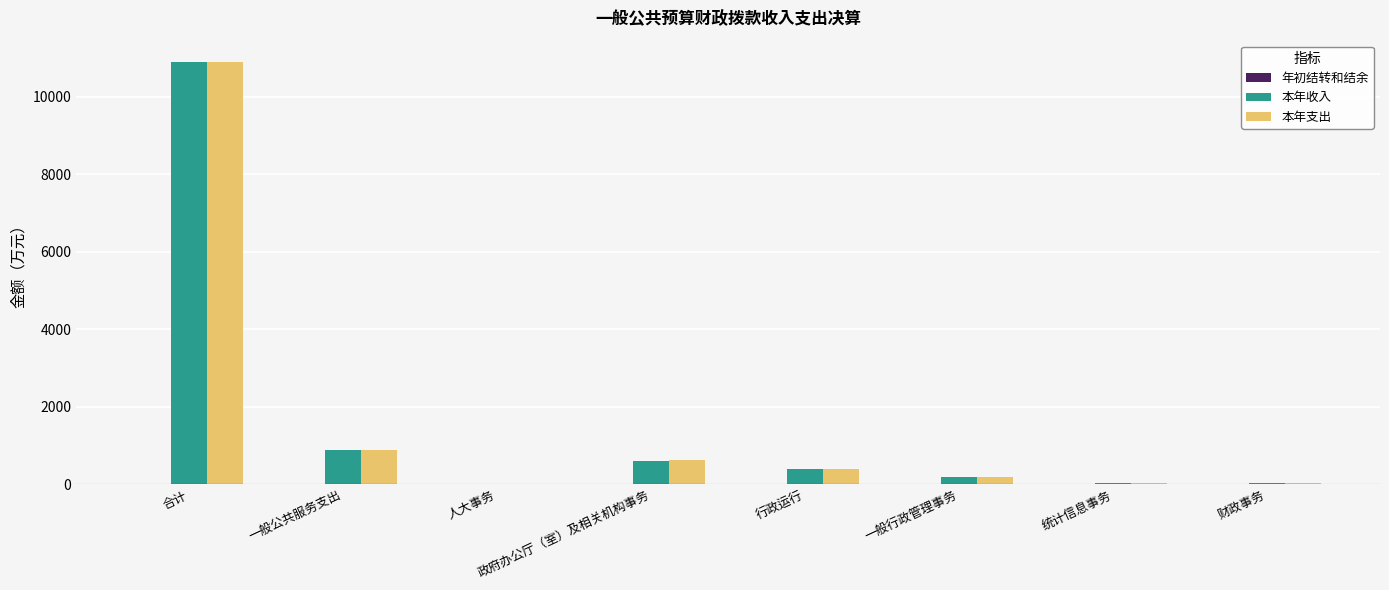

Which label corresponds to the largest value in the chart?

合计